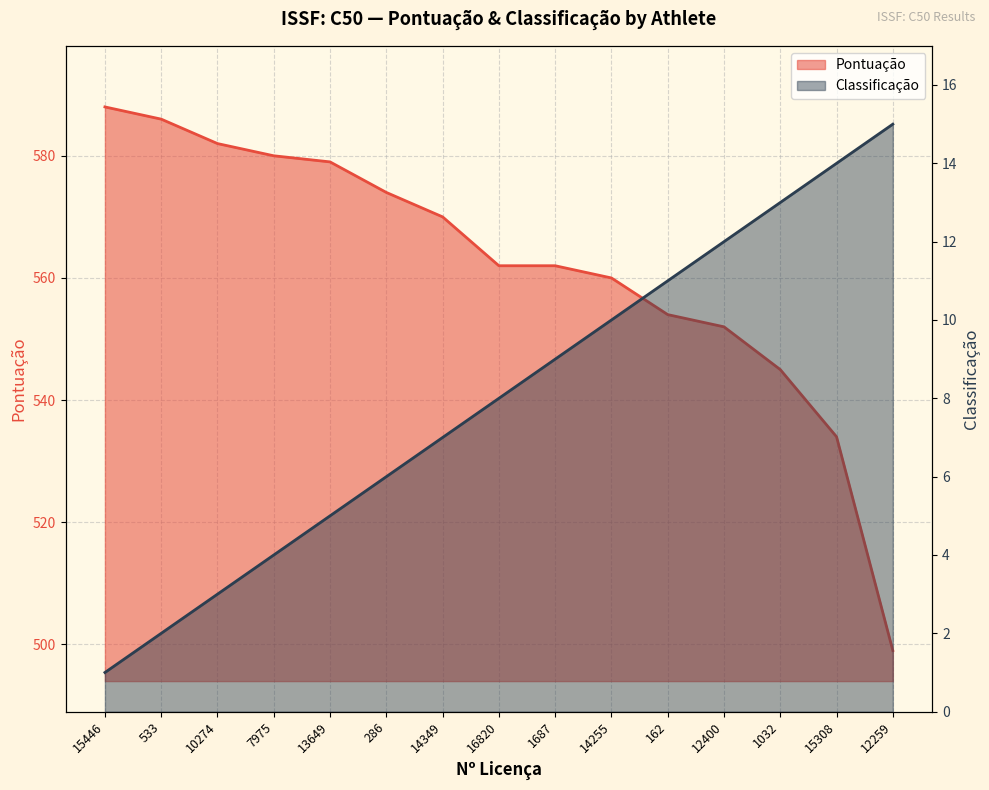

Which series has the widest spread of values?

Pontuação